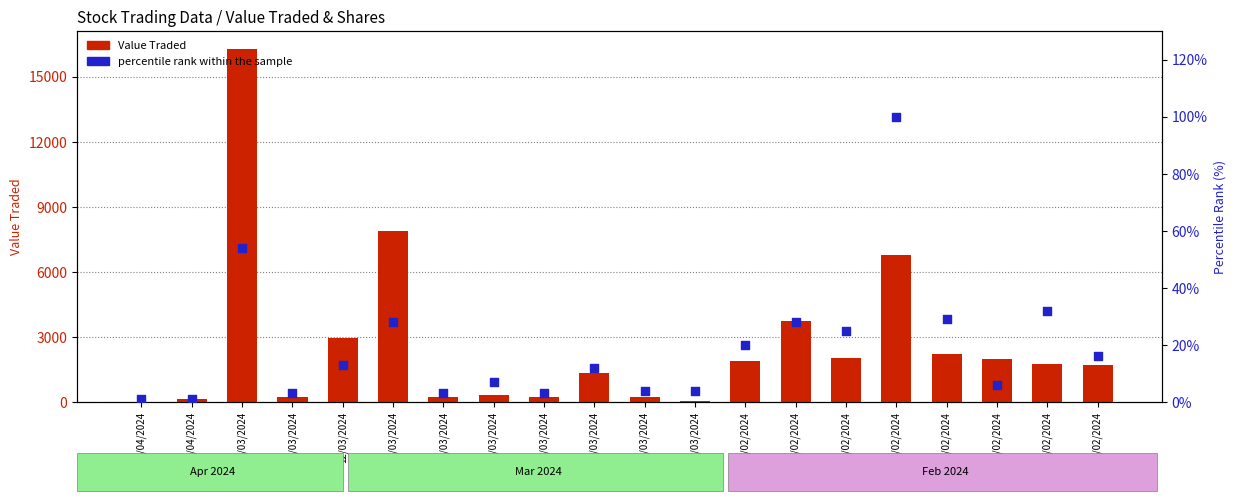

At which category is the sum across all series the highest?

14/03/2024